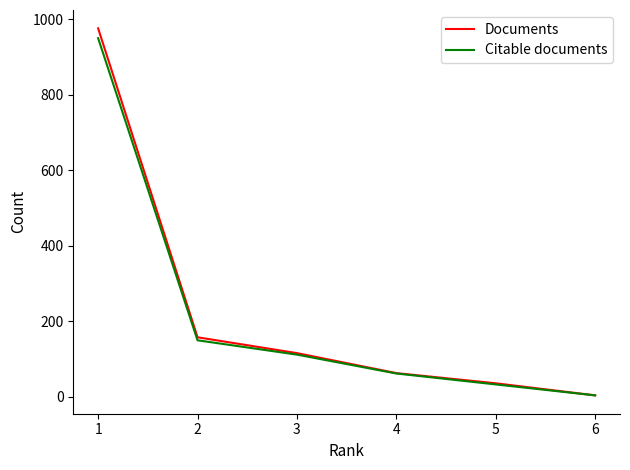

At which category is the sum across all series the highest?

1